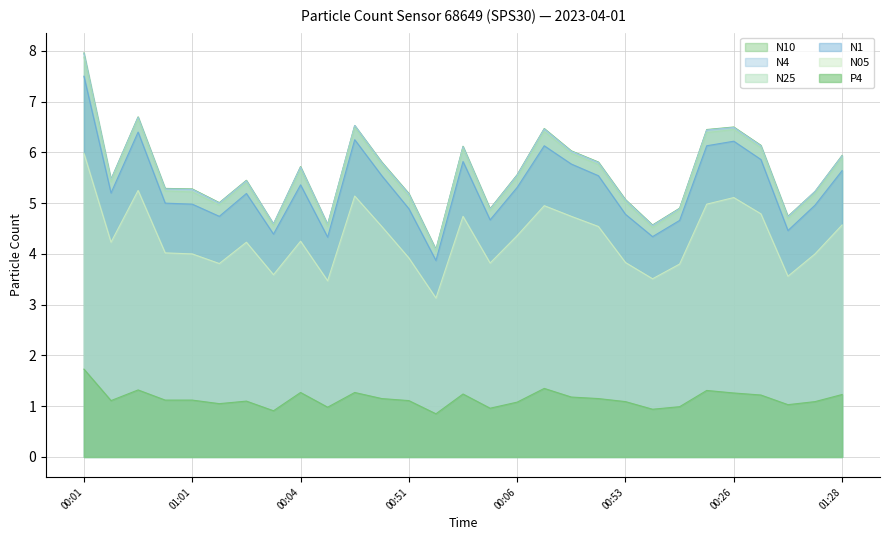

What is the difference between the second highest and second lowest values in the N10 series?

2.1